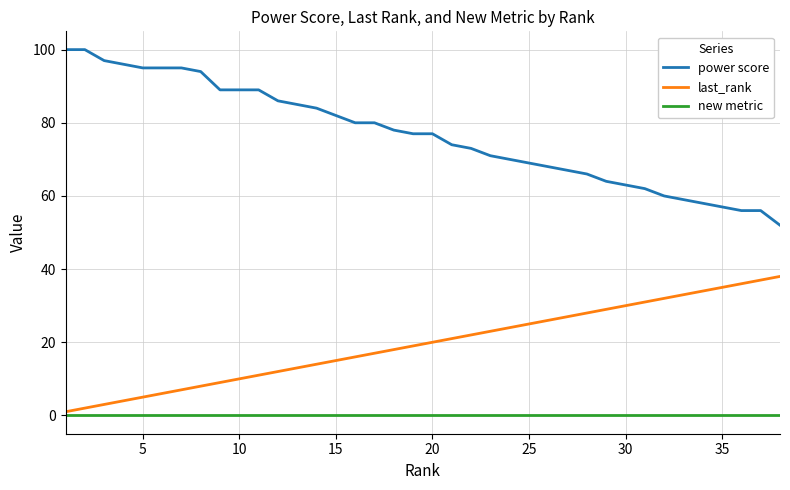

Reading left to right, transcribe all the data shown in this chart.

power score: 100	100	97	96	95	95	95	94	89	89	89	86	85	84	82	80	80	78	77	77	74	73	71	70	69	68	67	66	64	63	62	60	59	58	57	56	56	52
last_rank: 1	2	3	4	5	6	7	8	9	10	11	12	13	14	15	16	17	18	19	20	21	22	23	24	25	26	27	28	29	30	31	32	33	34	35	36	37	38
new metric: 0	0	0	0	0	0	0	0	0	0	0	0	0	0	0	0	0	0	0	0	0	0	0	0	0	0	0	0	0	0	0	0	0	0	0	0	0	0